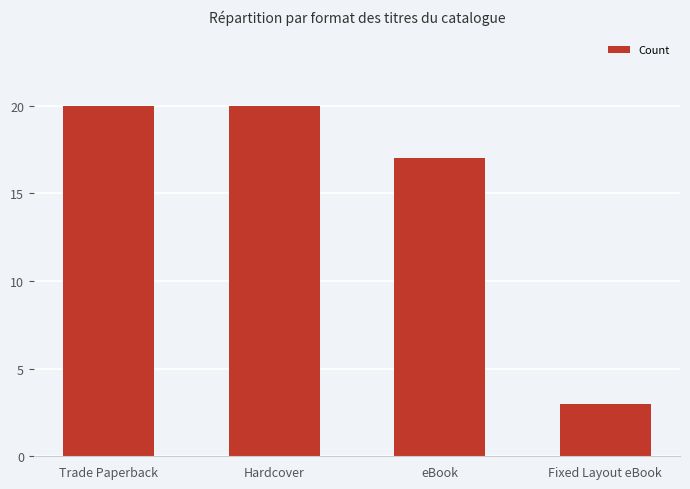

What is the change in value from Hardcover to eBook?

-3